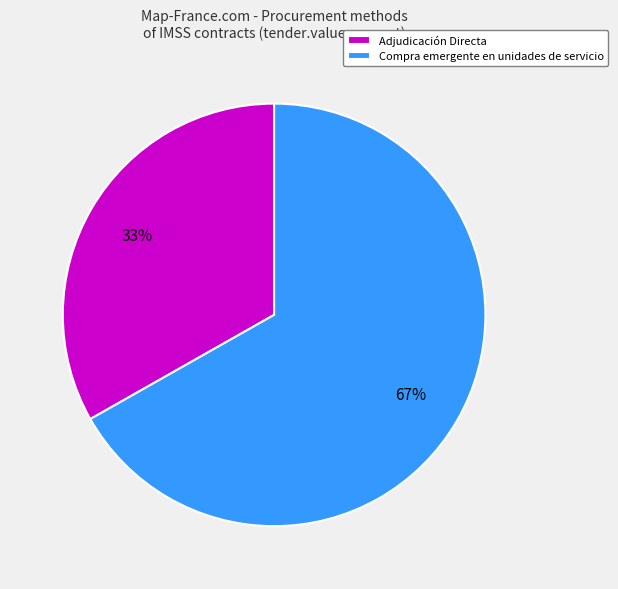

Which slice is the largest?

Compra emergente en unidades de servicio